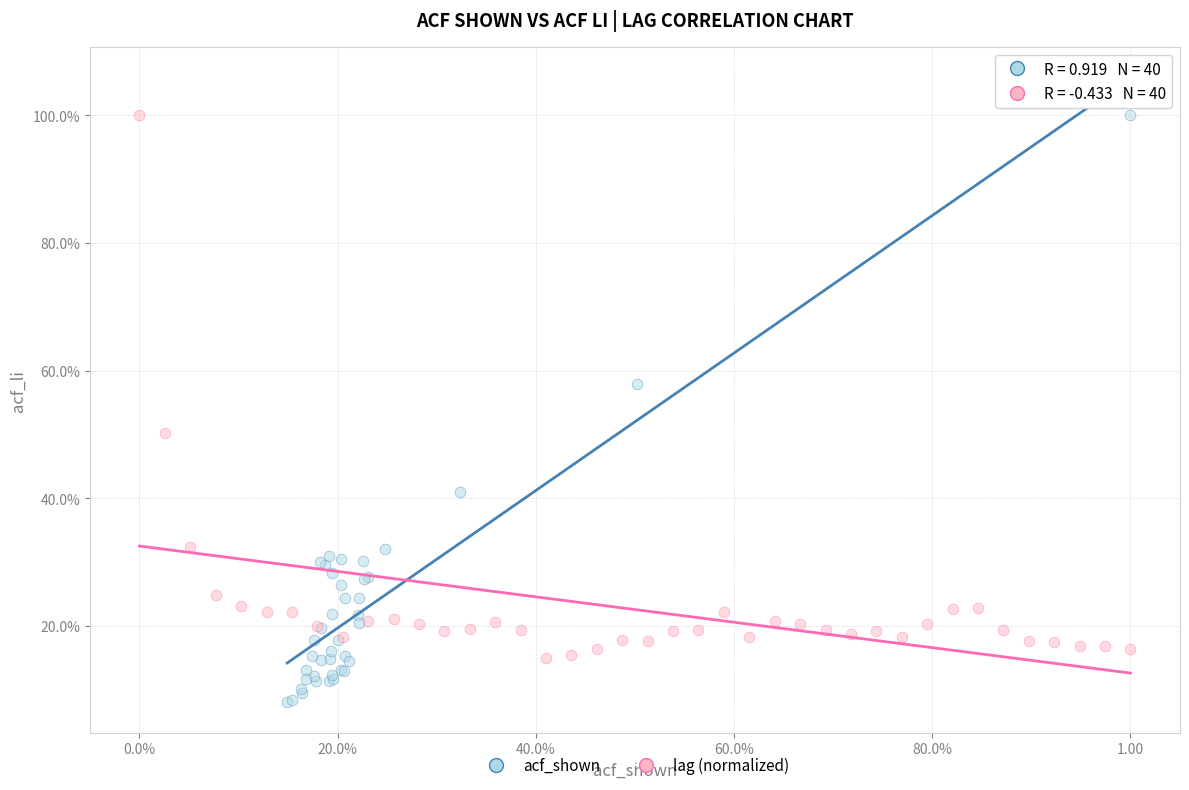

What are all the series names shown in the legend?

acf_shown, lag (normalized)